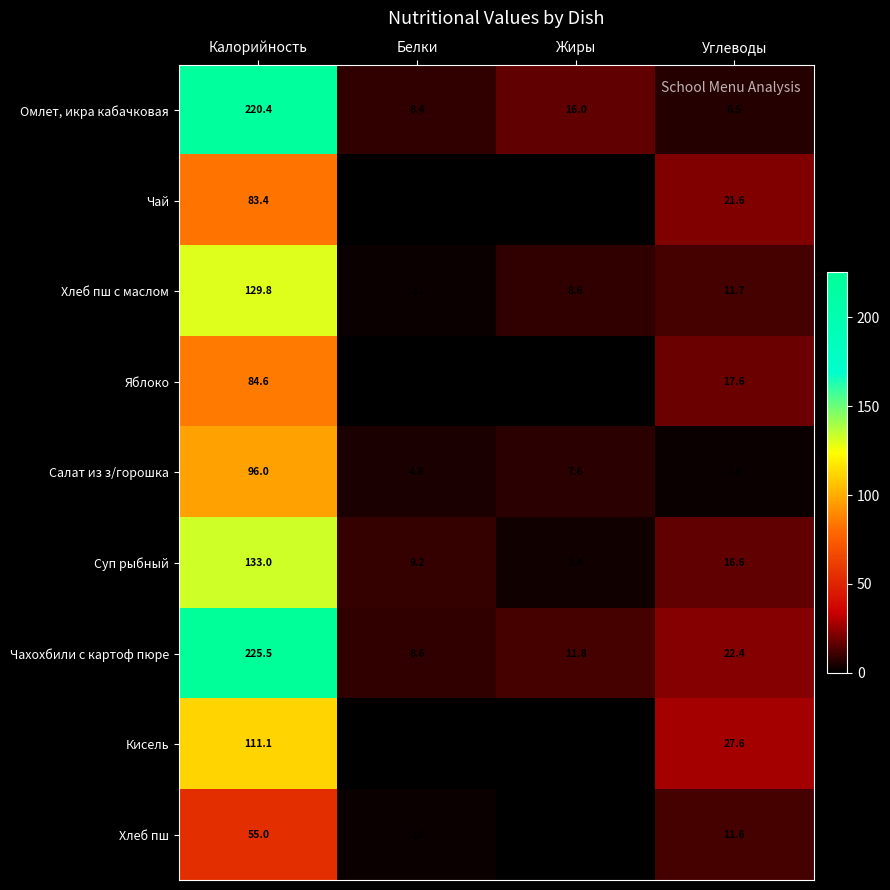

What is the total value across all series at Белки?

36.2